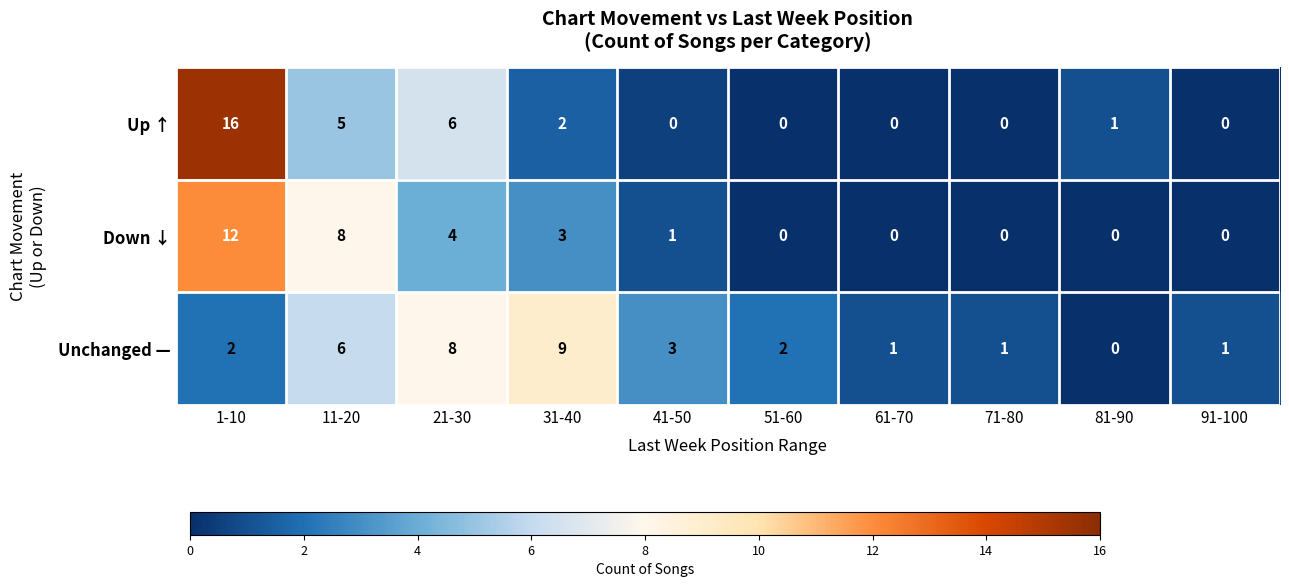

What is the total value across all series at 21-30?

18